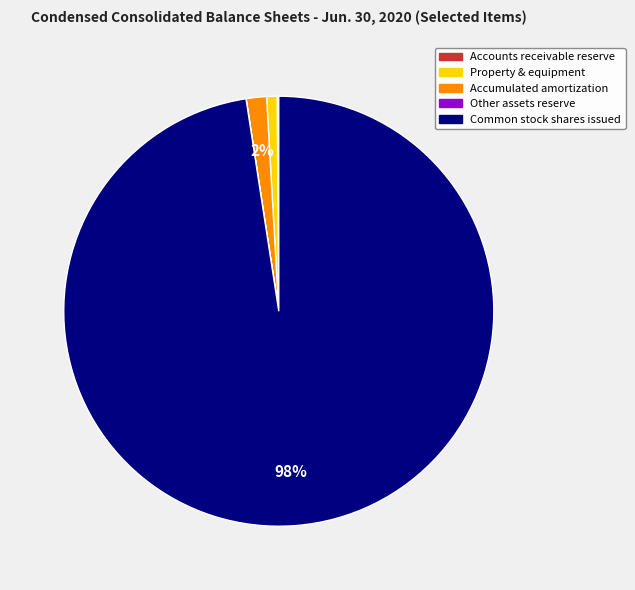

To the nearest percent, what portion does Accumulated amortization represent?

2%